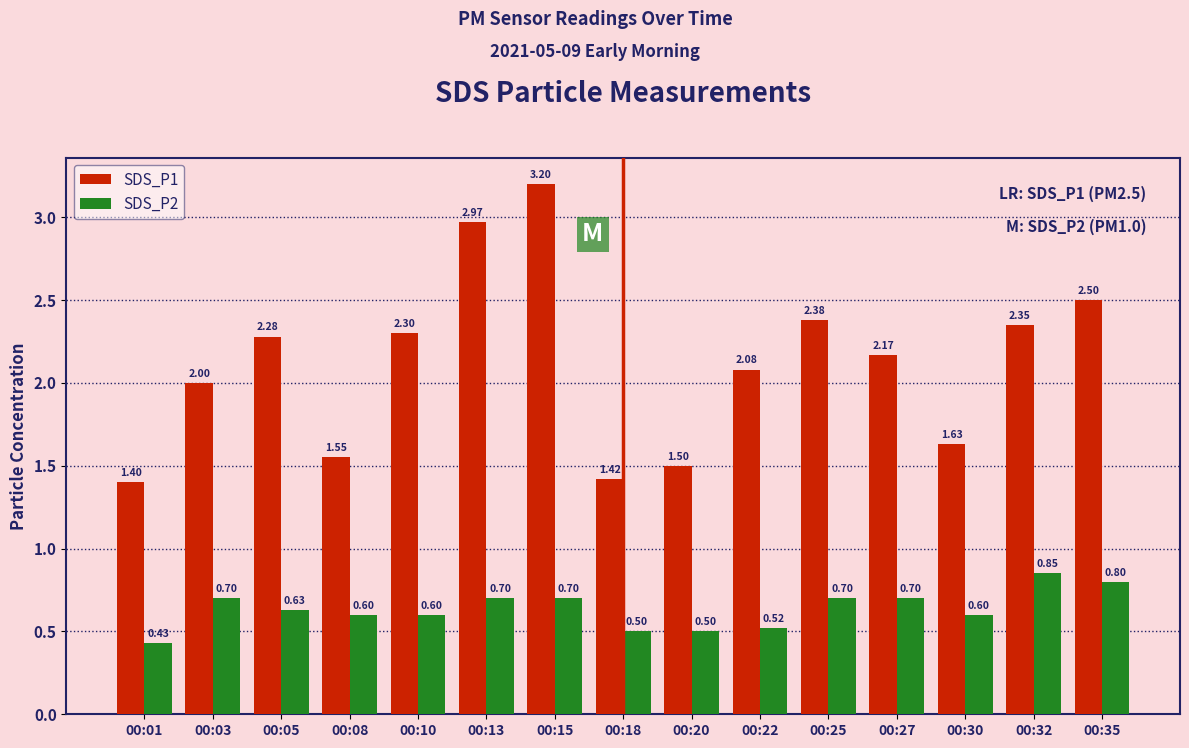

How many groups of bars are there?

15